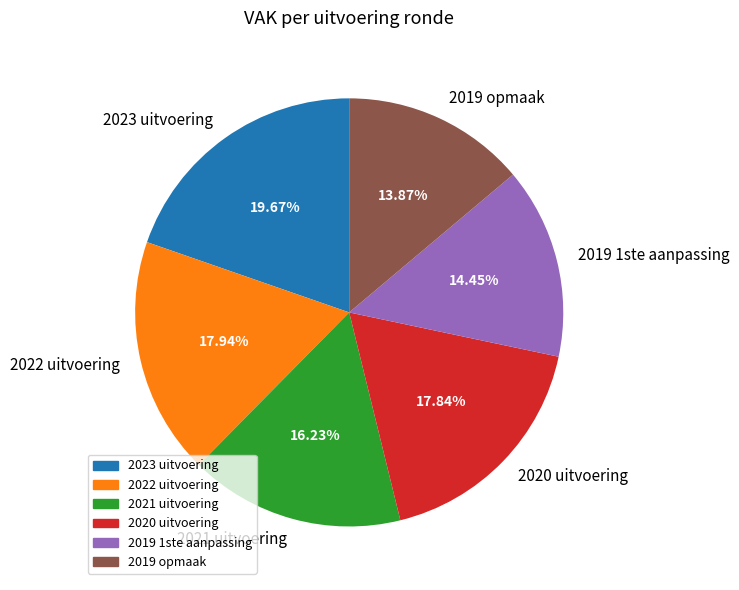

Is it true that 2019 opmaak is 7% of the pie?

False